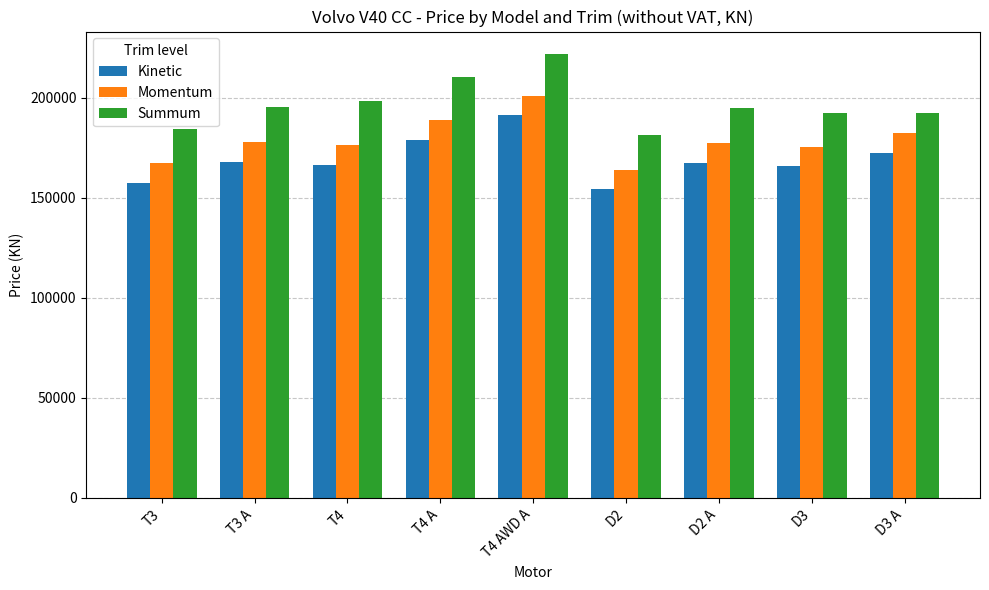

At which label does Summum reach its peak?

T4 AWD A